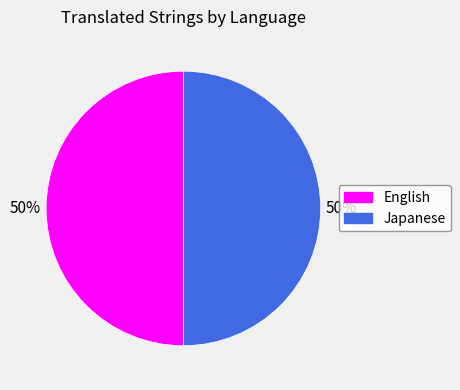

To the nearest percent, what is the average slice percentage?

50%